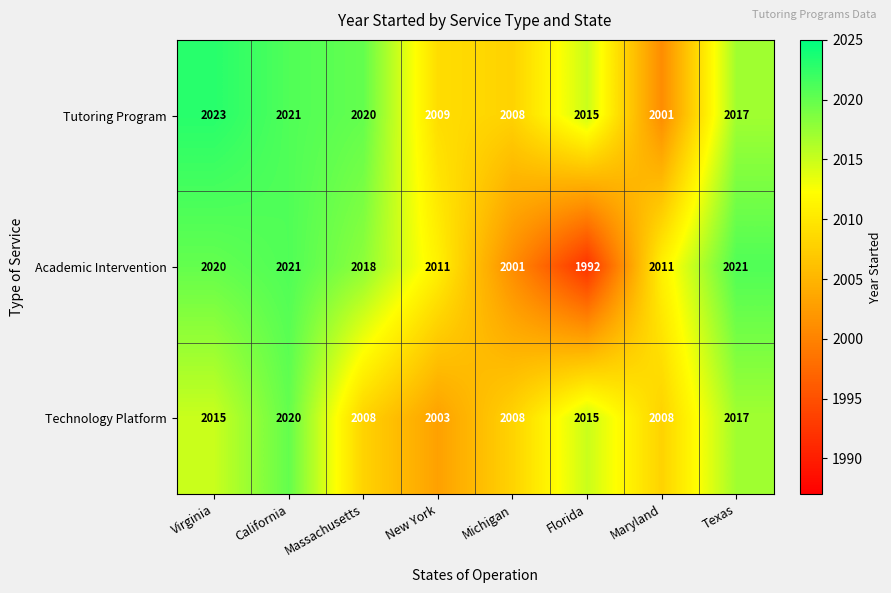

How many categories are shown in the chart?

8